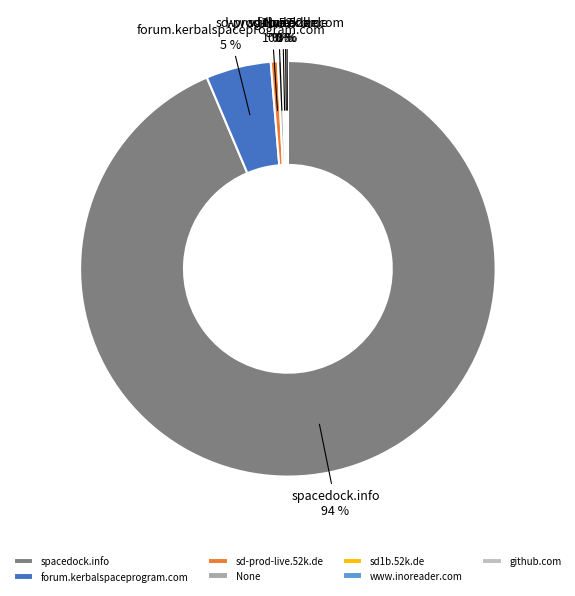

To the nearest percent, what is the average slice percentage?

14%